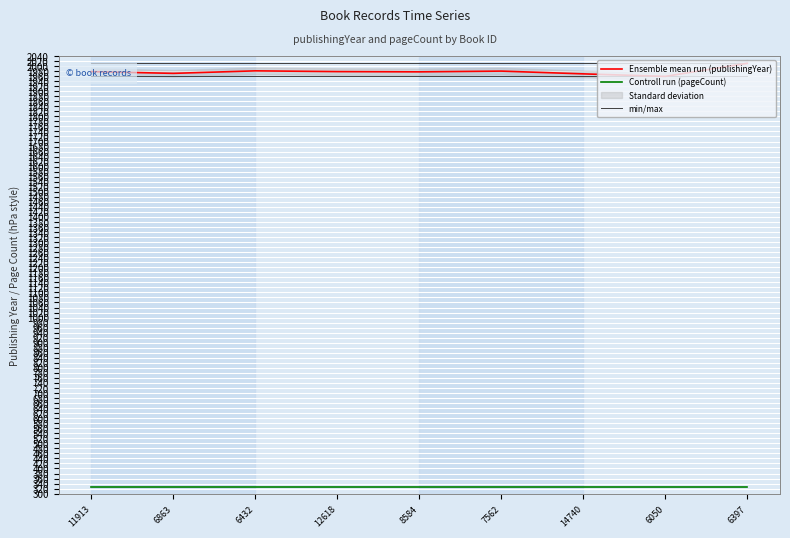

How many data points in Ensemble mean run (publishingYear) are above 1978?

3